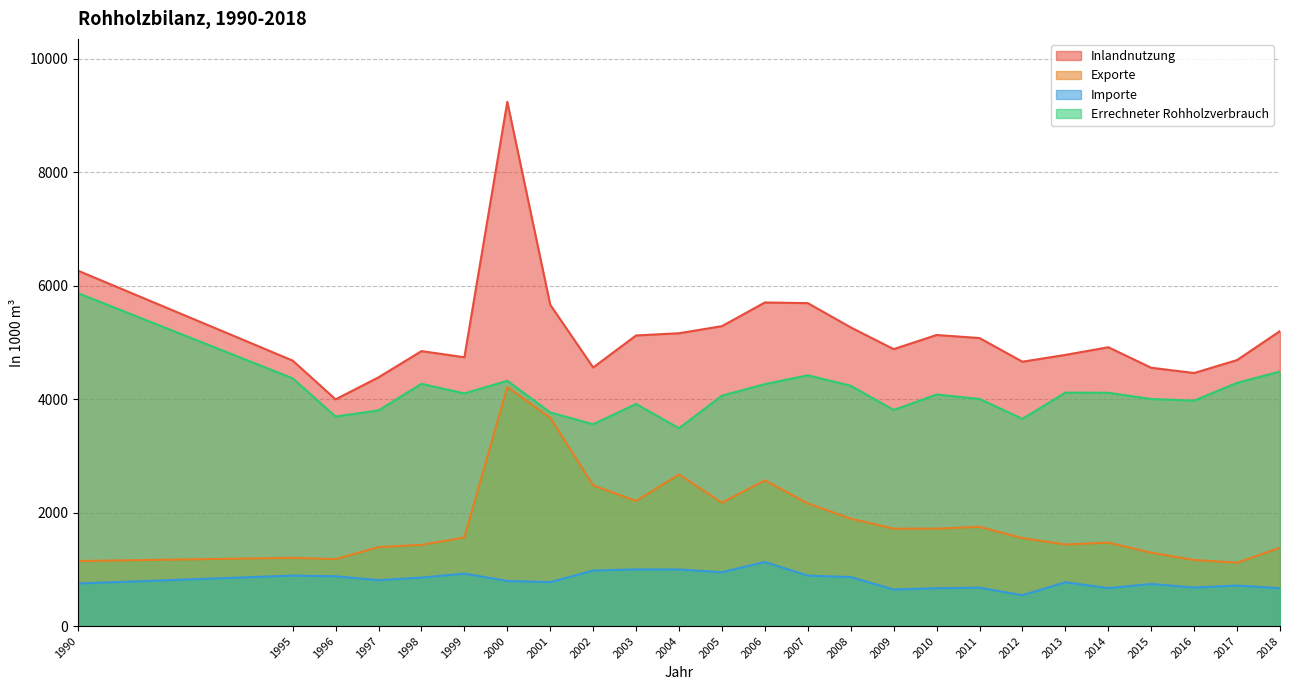

What is the value of the Importe point at the 10th from the left?

999.0